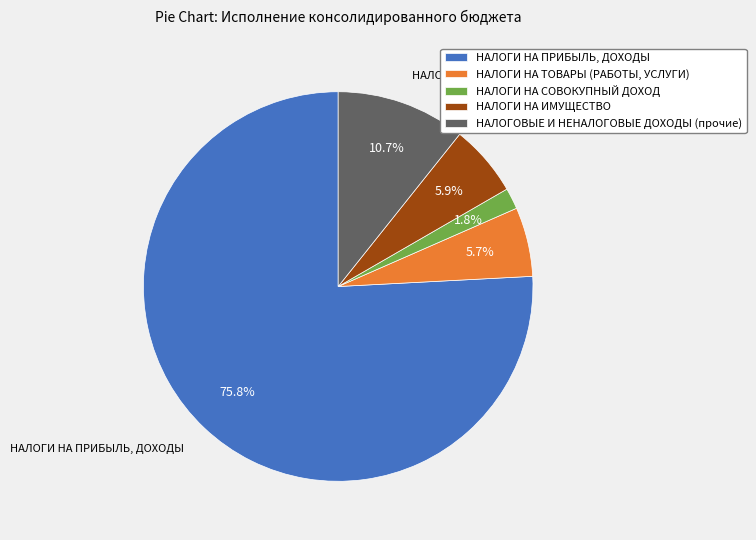

Do НАЛОГИ НА ПРИБЫЛЬ, ДОХОДЫ and НАЛОГОВЫЕ И НЕНАЛОГОВЫЕ ДОХОДЫ (прочие) together represent more than half of the pie?

Yes